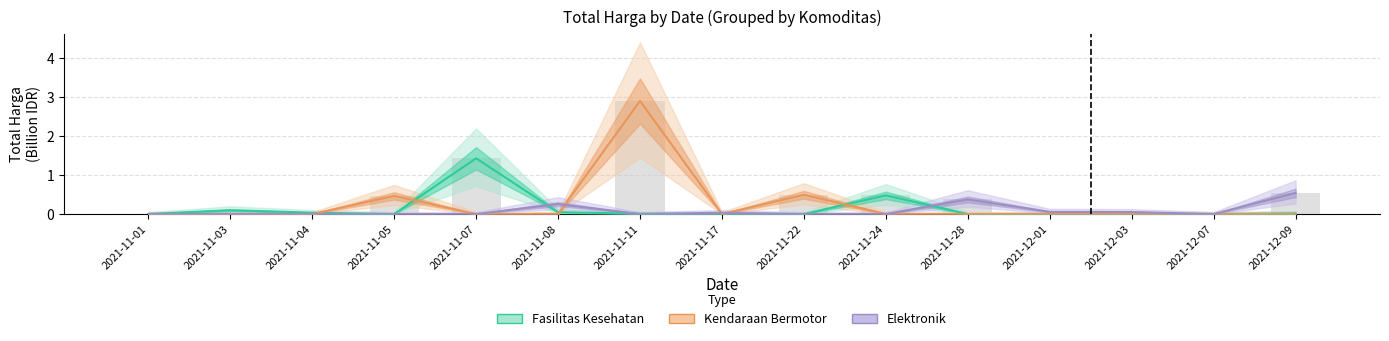

Rank the categories by Total Harga (Fasilitas Kesehatan) value from lowest to highest.

2021-11-05, 2021-11-17, 2021-11-22, 2021-11-28, 2021-12-01, 2021-12-03, 2021-12-07, 2021-11-01, 2021-11-11, 2021-12-09, 2021-11-04, 2021-11-08, 2021-11-03, 2021-11-24, 2021-11-07